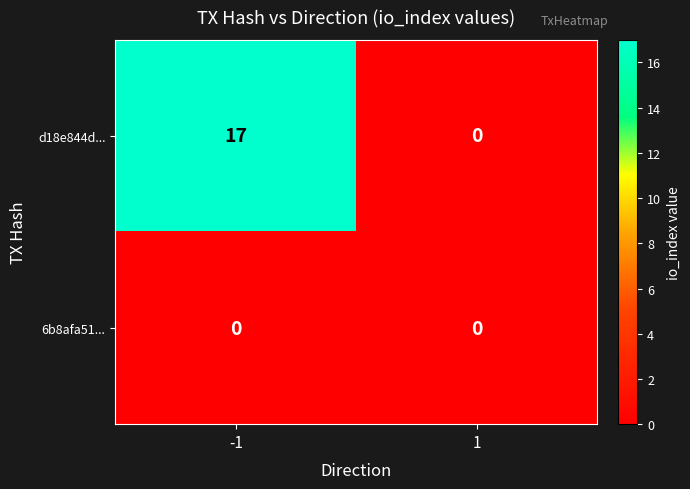

Which series has the largest total across all categories?

d18e844d...